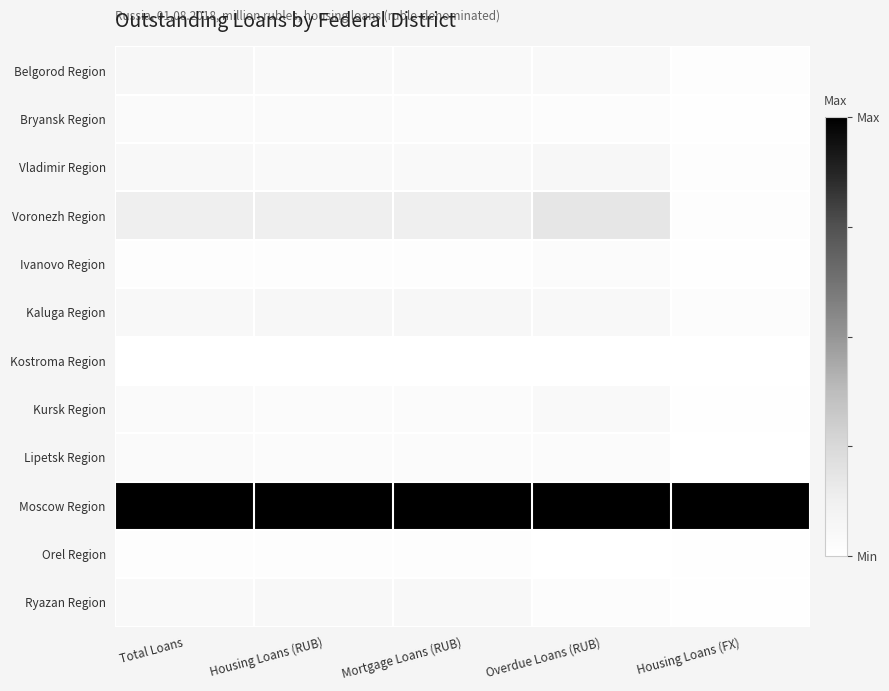

Reading right to left, transcribe all the data shown in this chart.

Belgorod Region: Housing Loans (FX)=0.0	Overdue Loans (RUB)=0.0	Mortgage Loans (RUB)=0.0	Housing Loans (RUB)=0.0	Total Loans=0.1
Bryansk Region: Housing Loans (FX)=0.0	Overdue Loans (RUB)=0.0	Mortgage Loans (RUB)=0.0	Housing Loans (RUB)=0.0	Total Loans=0.0
Vladimir Region: Housing Loans (FX)=0.0	Overdue Loans (RUB)=0.1	Mortgage Loans (RUB)=0.0	Housing Loans (RUB)=0.0	Total Loans=0.1
Voronezh Region: Housing Loans (FX)=0.0	Overdue Loans (RUB)=0.2	Mortgage Loans (RUB)=0.1	Housing Loans (RUB)=0.1	Total Loans=0.1
Ivanovo Region: Housing Loans (FX)=0.0	Overdue Loans (RUB)=0.0	Mortgage Loans (RUB)=0.0	Housing Loans (RUB)=0.0	Total Loans=0.0
Kaluga Region: Housing Loans (FX)=0.0	Overdue Loans (RUB)=0.1	Mortgage Loans (RUB)=0.1	Housing Loans (RUB)=0.1	Total Loans=0.1
Kostroma Region: Housing Loans (FX)=0.0	Overdue Loans (RUB)=0.0	Mortgage Loans (RUB)=0.0	Housing Loans (RUB)=0.0	Total Loans=0.0
Kursk Region: Housing Loans (FX)=0.0	Overdue Loans (RUB)=0.0	Mortgage Loans (RUB)=0.0	Housing Loans (RUB)=0.0	Total Loans=0.0
Lipetsk Region: Housing Loans (FX)=0.0	Overdue Loans (RUB)=0.0	Mortgage Loans (RUB)=0.0	Housing Loans (RUB)=0.0	Total Loans=0.0
Moscow Region: Housing Loans (FX)=1.0	Overdue Loans (RUB)=1.0	Mortgage Loans (RUB)=1.0	Housing Loans (RUB)=1.0	Total Loans=1.0
Orel Region: Housing Loans (FX)=0.0	Overdue Loans (RUB)=0.0	Mortgage Loans (RUB)=0.0	Housing Loans (RUB)=0.0	Total Loans=0.0
Ryazan Region: Housing Loans (FX)=0.0	Overdue Loans (RUB)=0.0	Mortgage Loans (RUB)=0.1	Housing Loans (RUB)=0.1	Total Loans=0.0